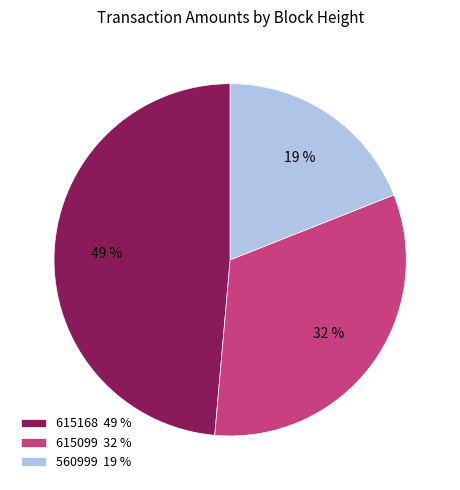

Is it true that 560999 is 28% of the pie?

False